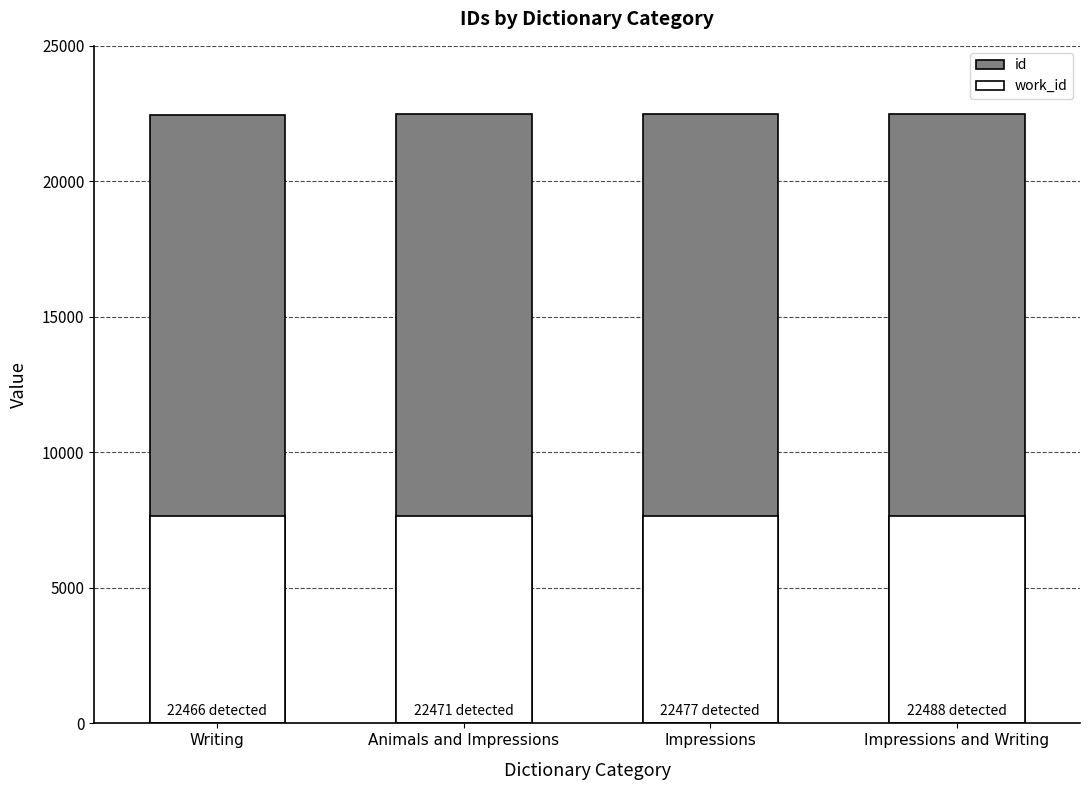

What is the difference between the maximum and second lowest values in the id series?

17